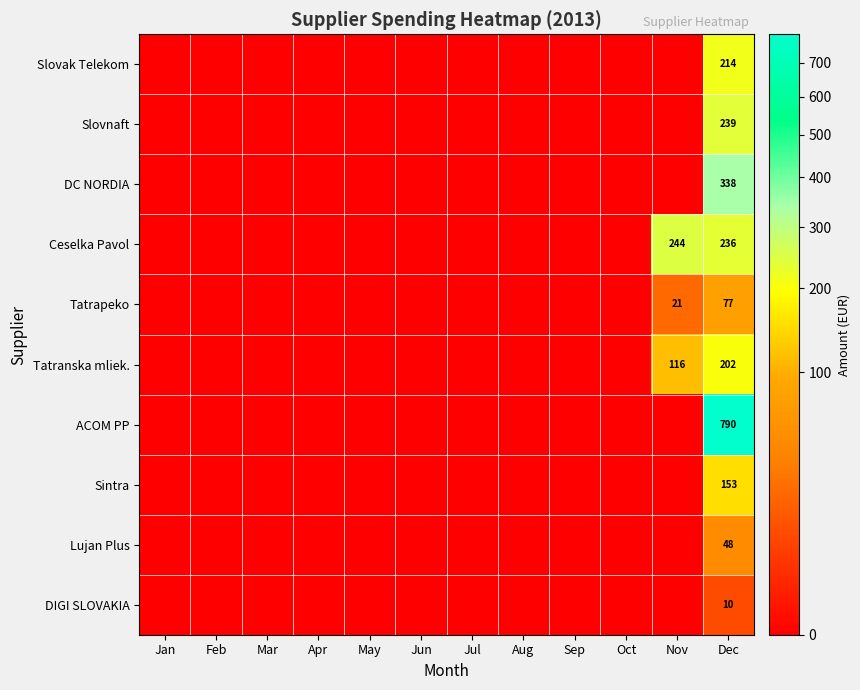

True or false: DIGI SLOVAKIA has a value of 3.2 at Dec.

False